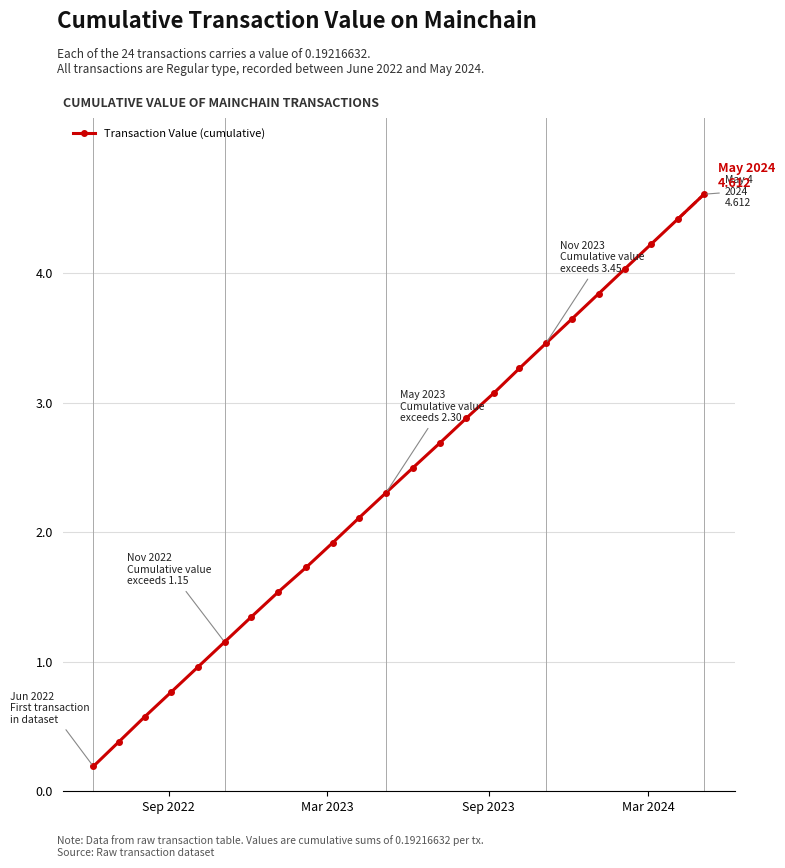

True or false: the data has more than 1 interior local peaks.

False